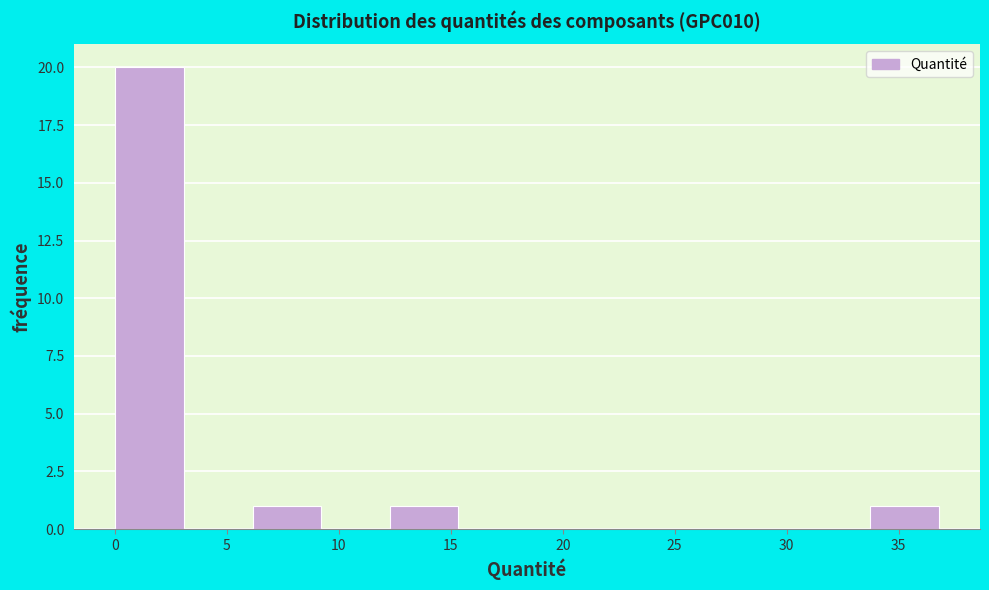

Which range on the x-axis has the tallest bar?

0.0 to 3.0